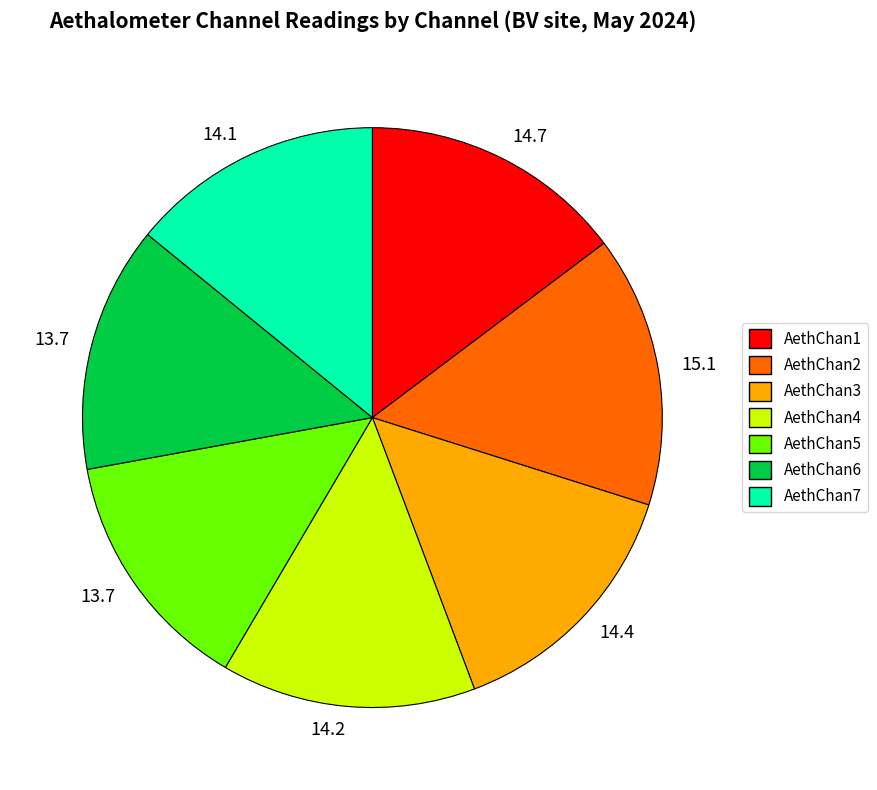

True or false: AethChan4 accounts for 8% of the total.

False